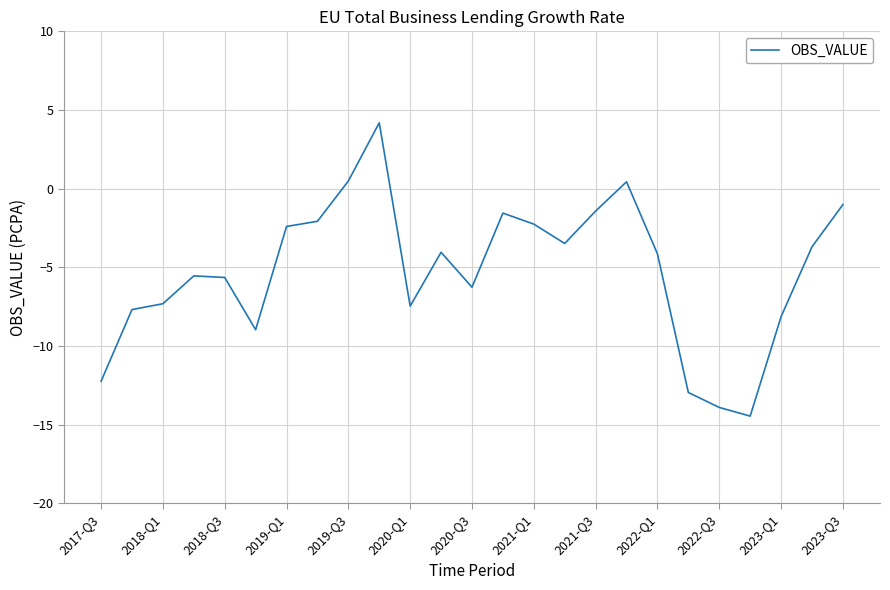

How many lines are shown in the chart?

1